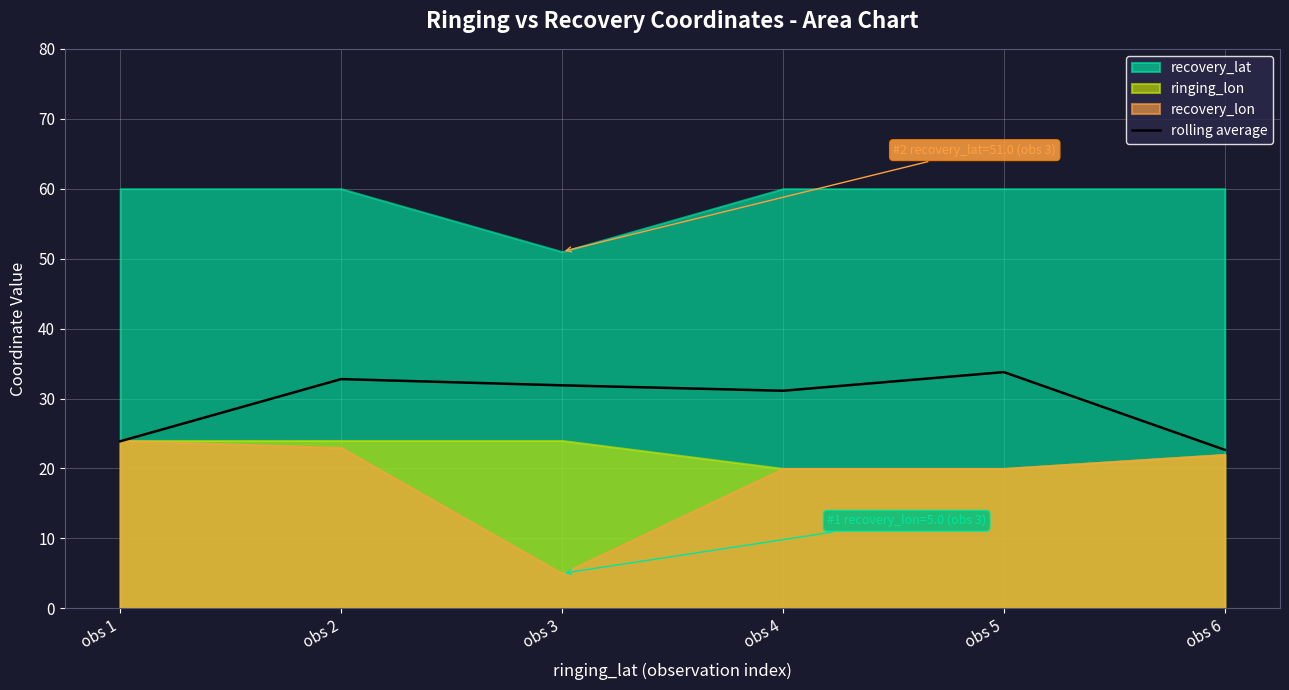

List the labels in order of value, smallest first.

obs 6, obs 1, obs 4, obs 3, obs 2, obs 5